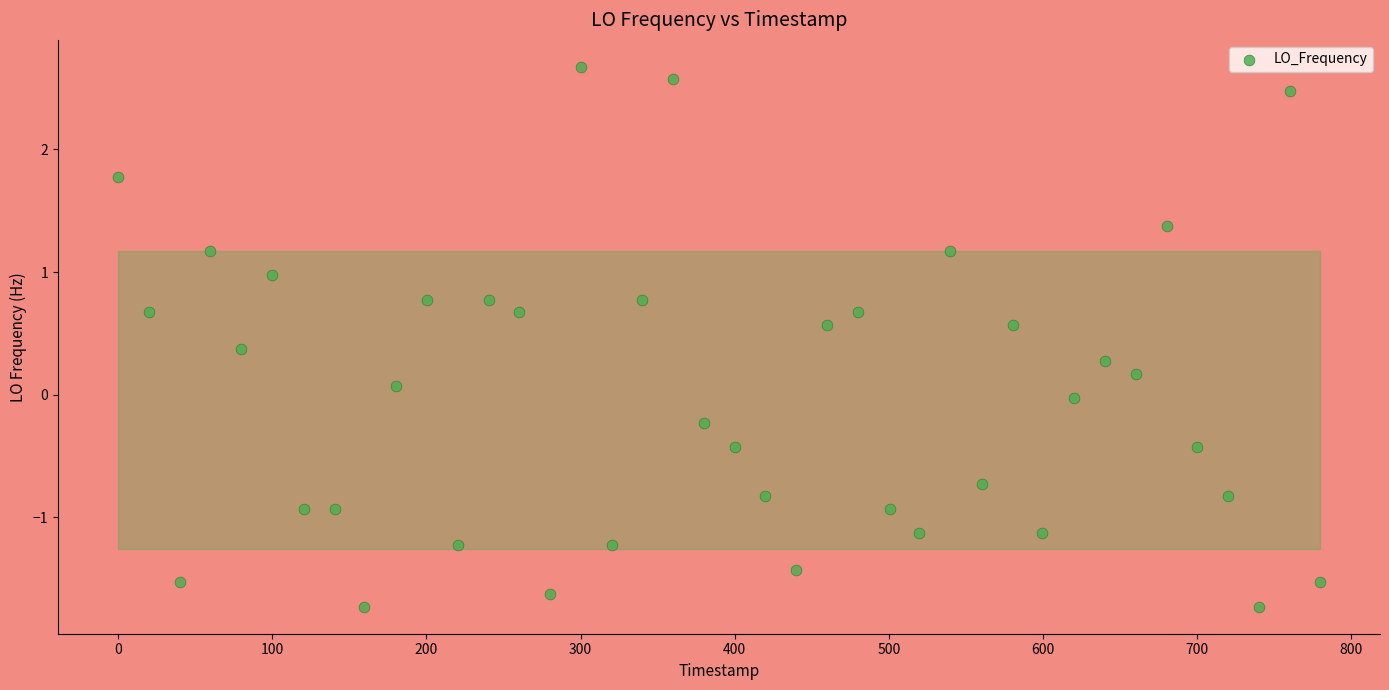

What is the range of X values (max minus min)?

779.7